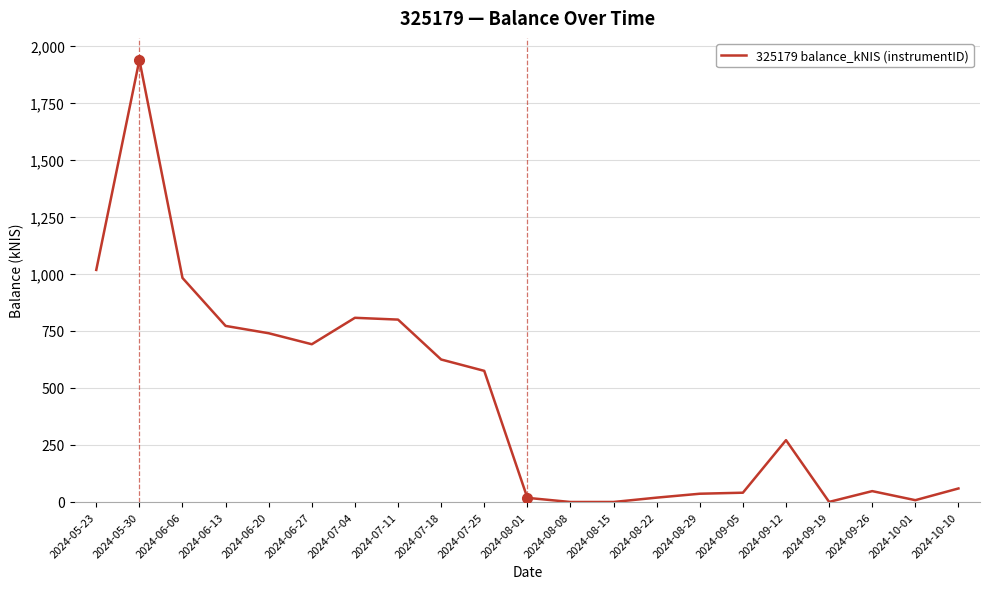

What is the sum of all values?

9443.6